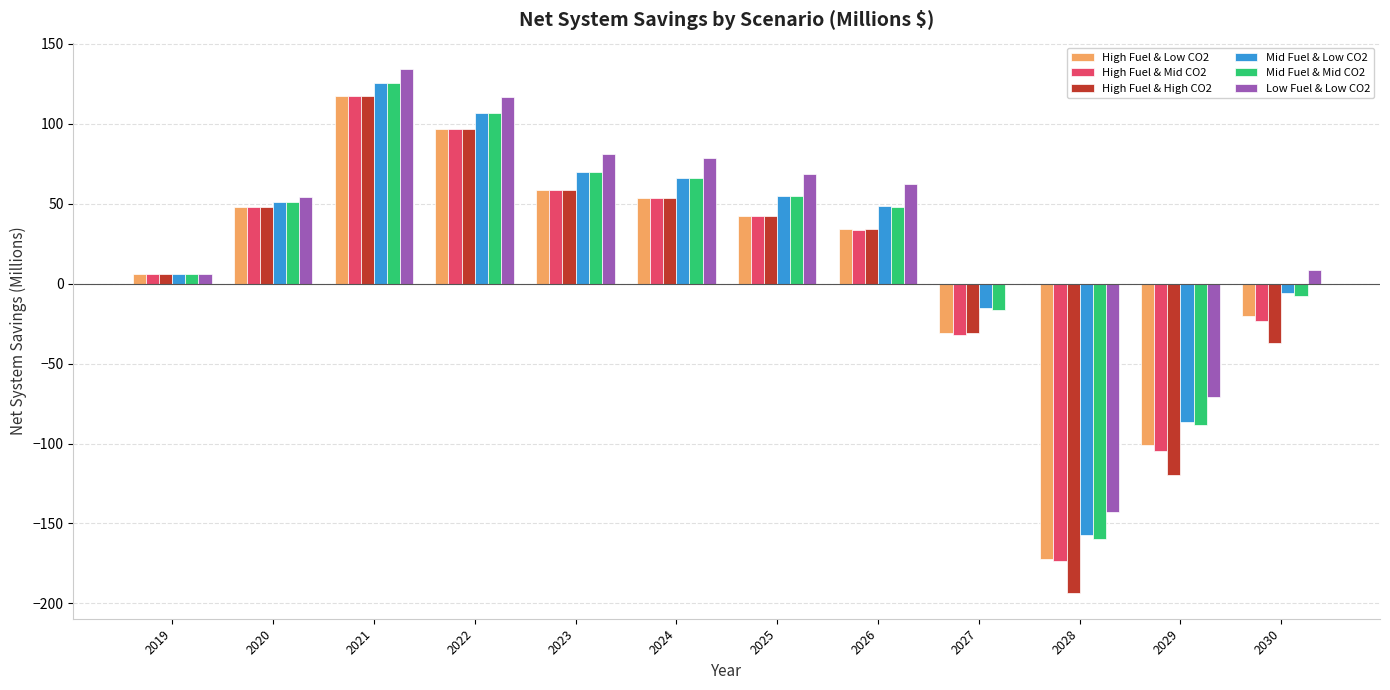

Where is High Fuel & High CO2 nearest to the value -38?

2030